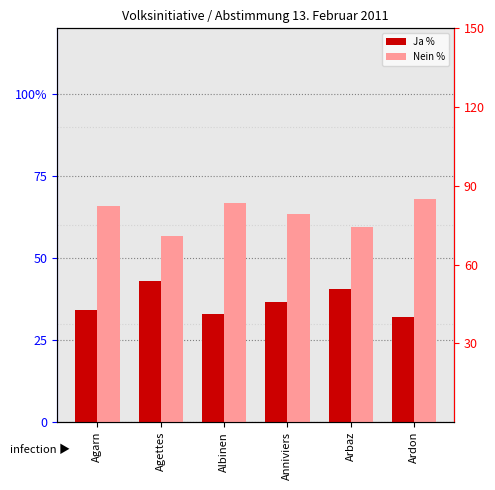

What is the label of the 5th bar from the left?

Arbaz